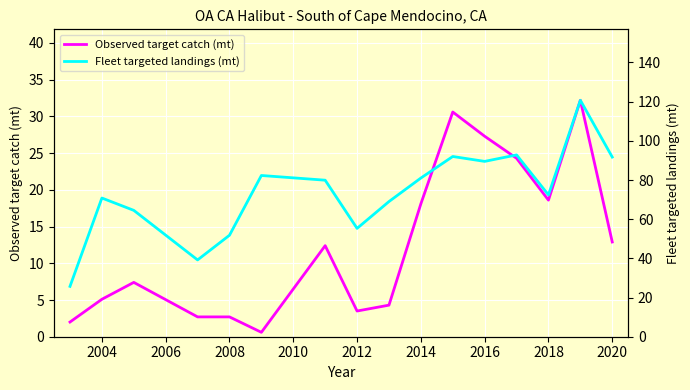

Which series has the widest spread of values?

Fleet targeted landings (mt)